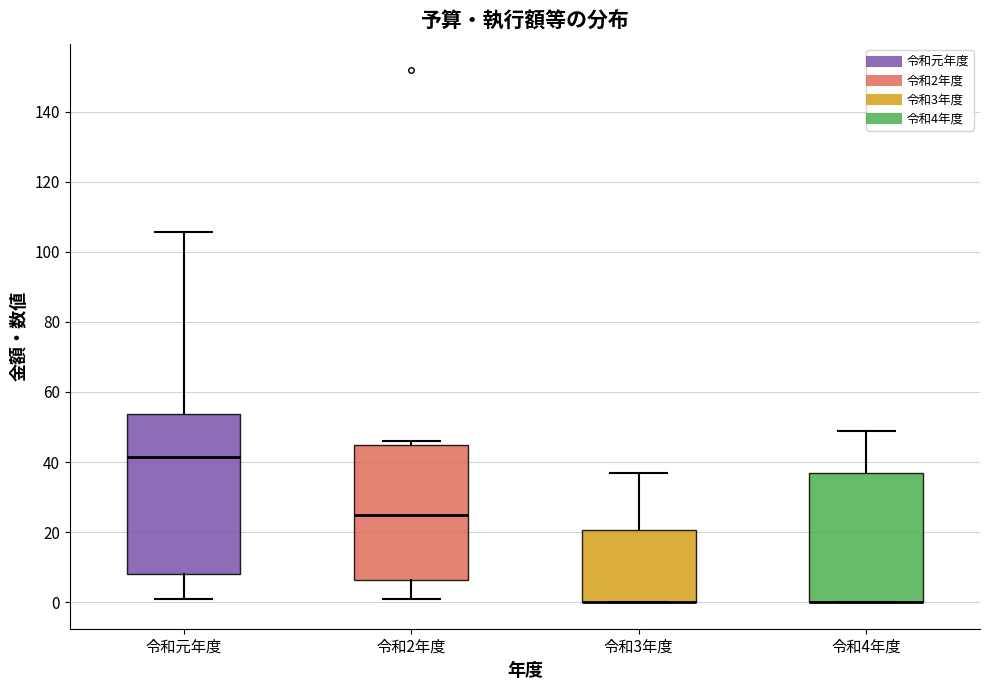

Reading left to right, read every box against the y-axis: the position of its median line, the range the box covers, and the ends of its whiskers. The values are not printed on the chart, so give them approximately, as read against the axis.

令和元年度: median 42, box 8 to 54, whiskers 2 to 106
令和2年度: median 26, box 6 to 44, whiskers 2 to 46
令和3年度: median 0 (drawn on the box's lower edge), box 0 to 20, whiskers 0 to 38
令和4年度: median 0 (drawn on the box's lower edge), box 0 to 38, whiskers 0 to 50